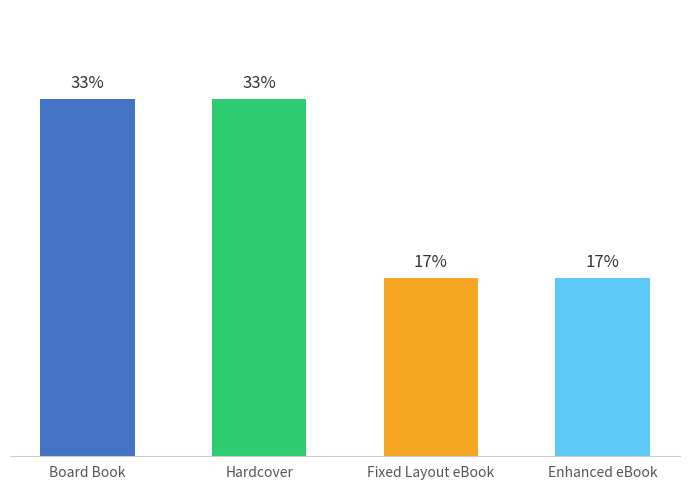

List the labels in order of value, largest first.

Board Book, Hardcover, Fixed Layout eBook, Enhanced eBook